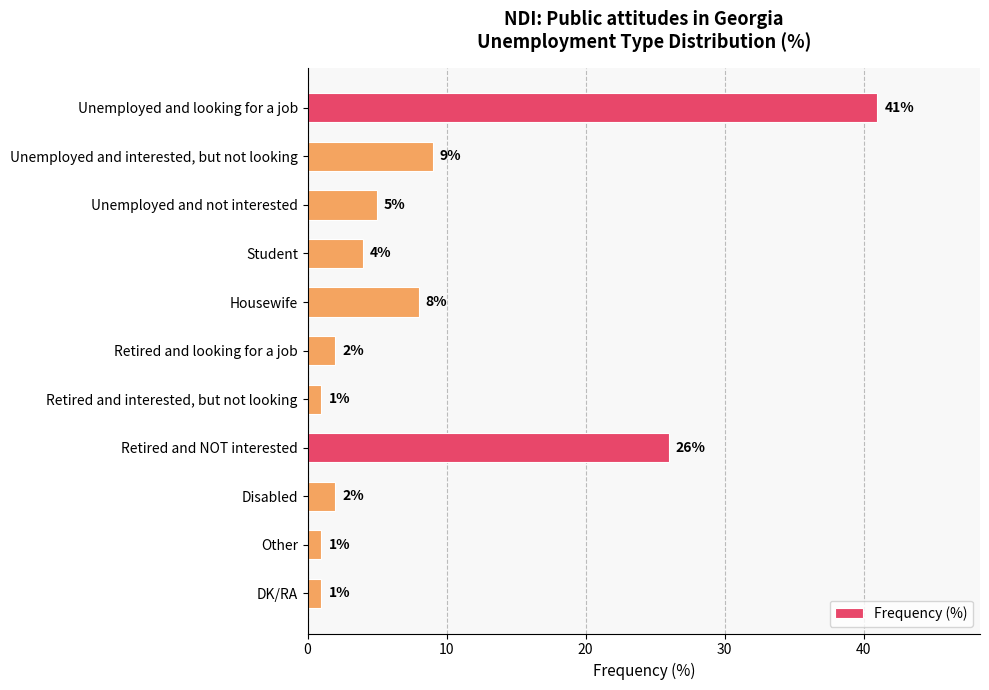

What value does the data have at Unemployed and looking for a job?

41